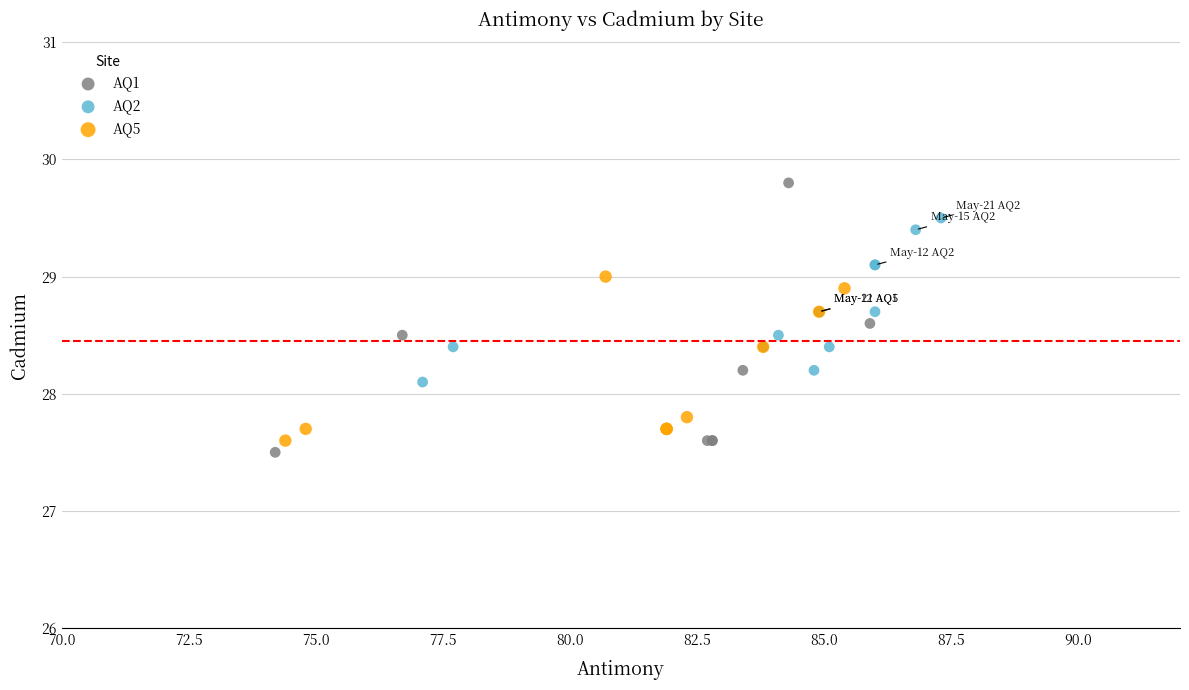

Which series has the widest spread of Y values?

AQ1